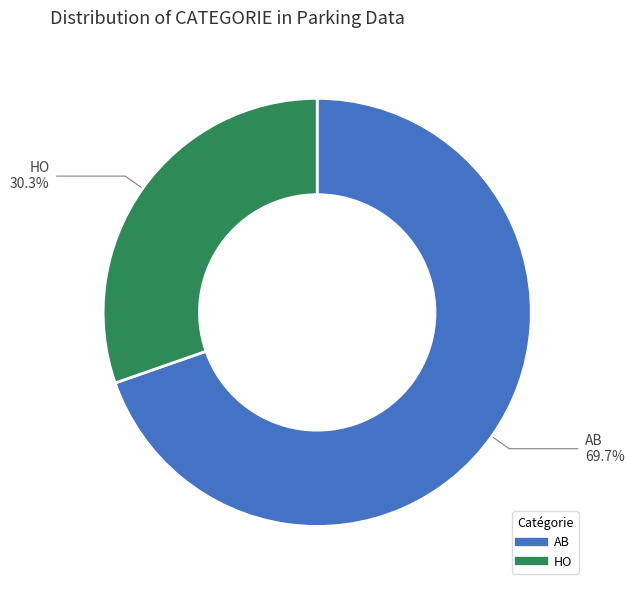

What is the ratio of the value at HO to the value at AB?

0.4